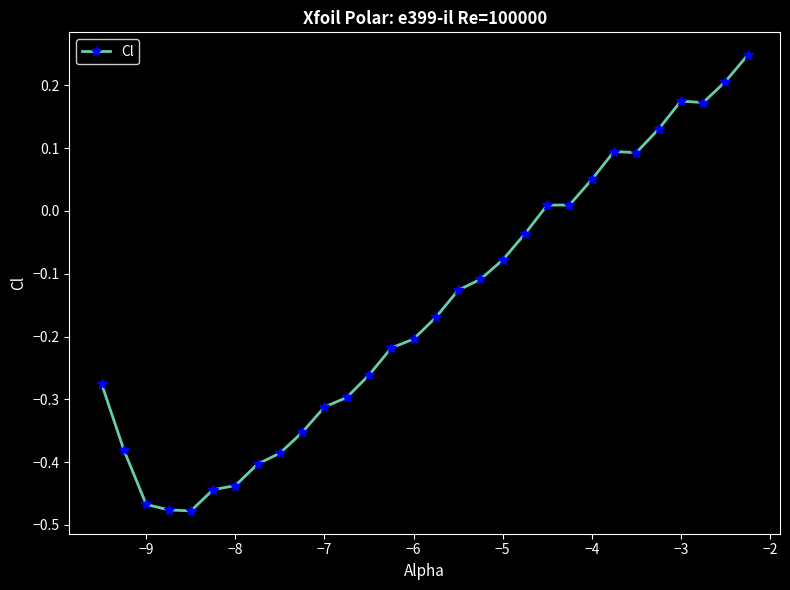

What is the sum of all values?

-4.7